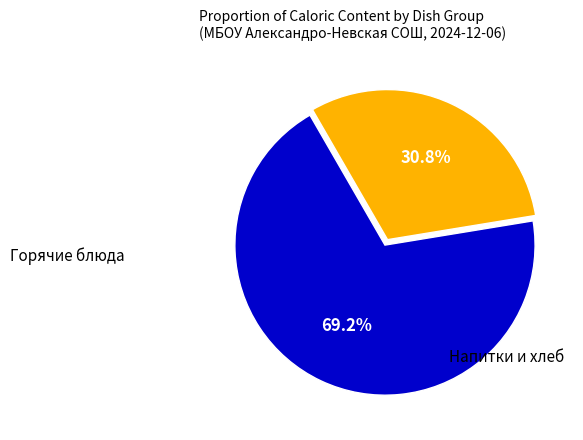

How many slices are in this pie chart?

2